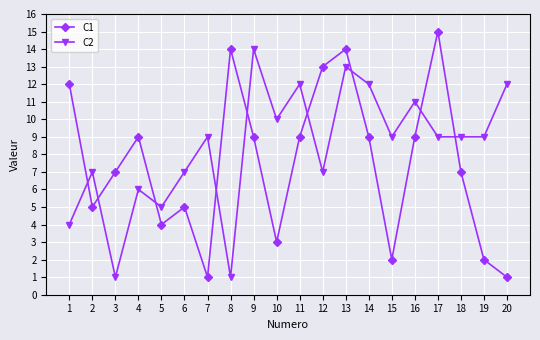

Where does the C1 series first go above 9?

1